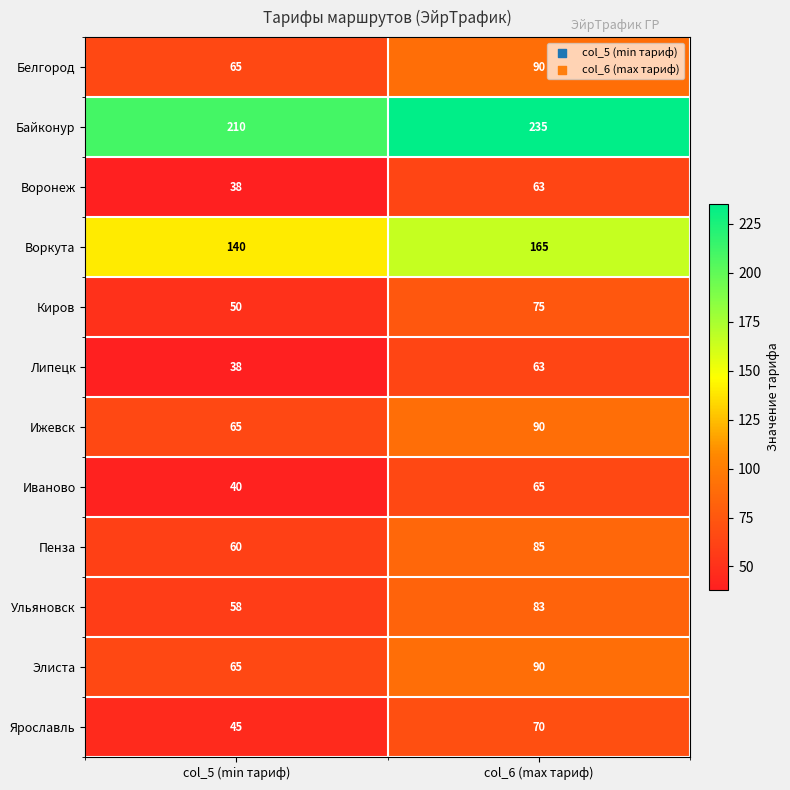

How many categories are shown in the chart?

2